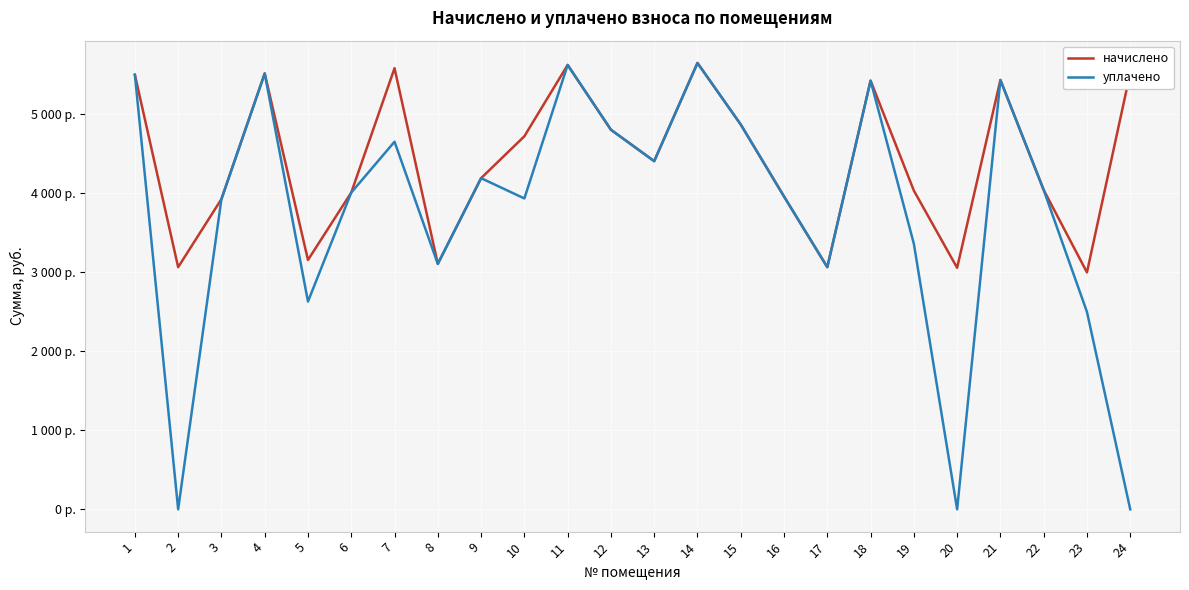

True or false: начислено has a value of 1557.5 at 20.

False